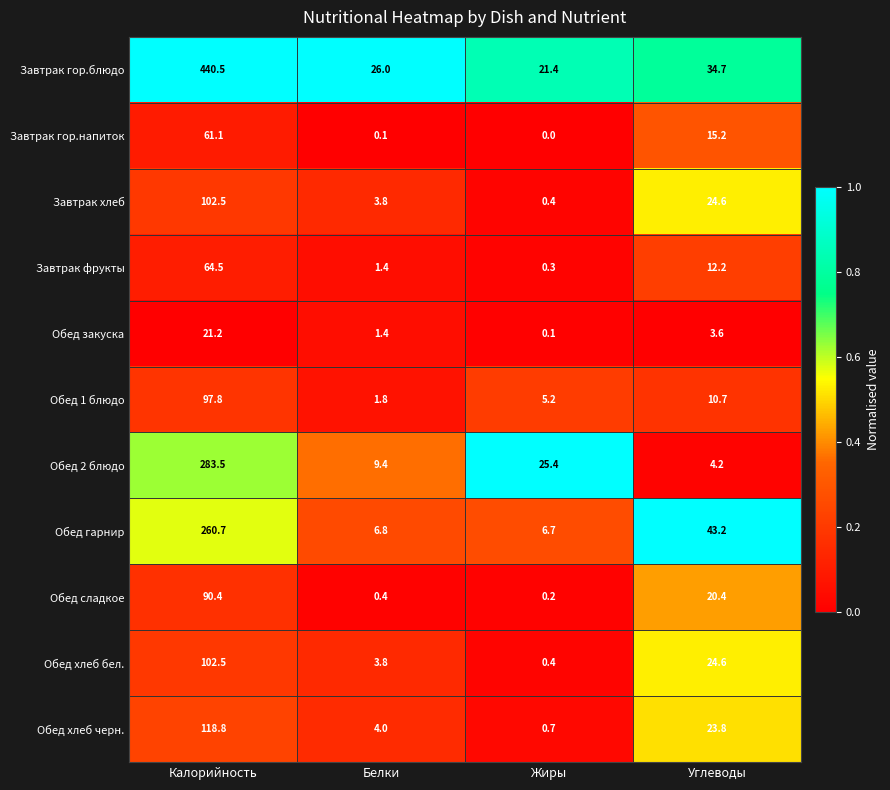

The value of Завтрак гор.напиток at Углеводы is 15.2. True or false?

True